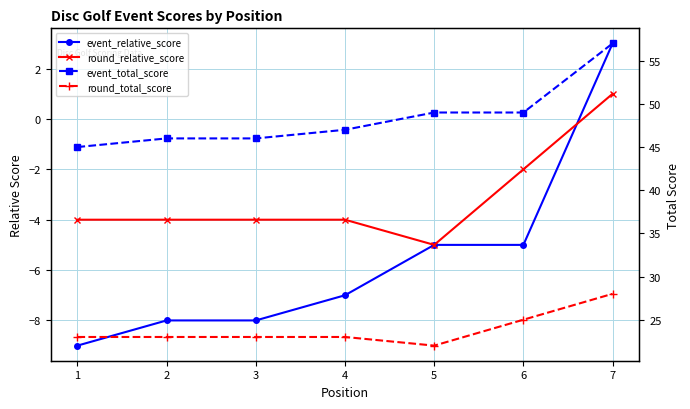

Between 6 and 1, which is larger?

6